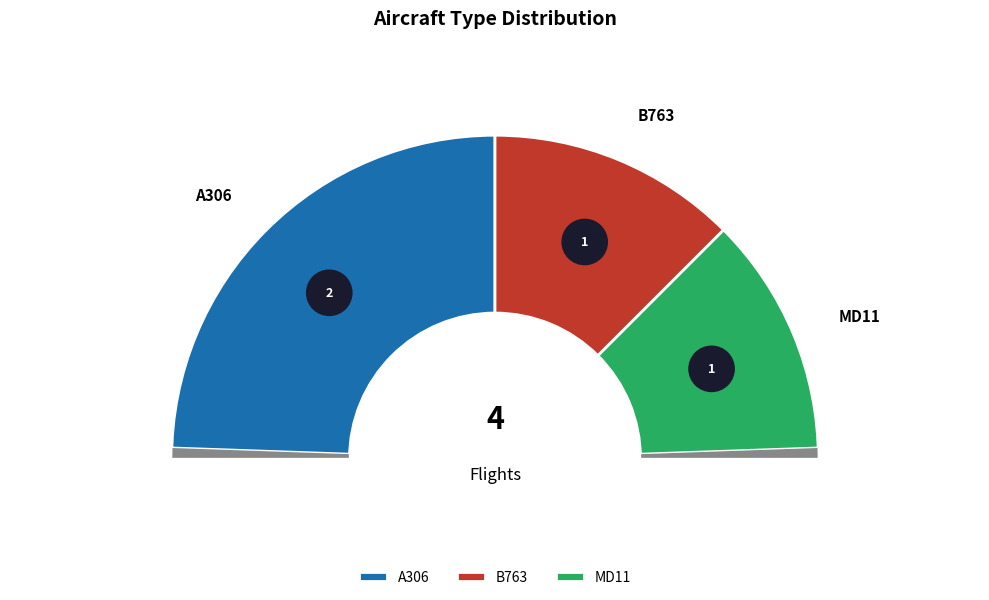

What is the total percentage of MD11 and B763?

50.0%